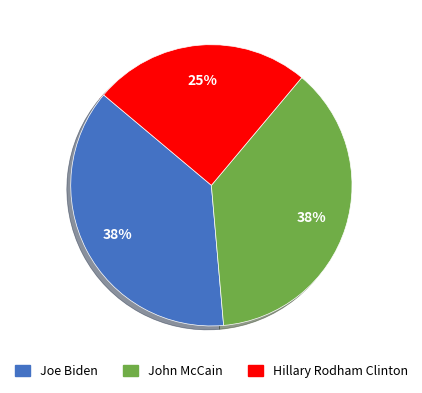

How many segments does this pie chart have?

3